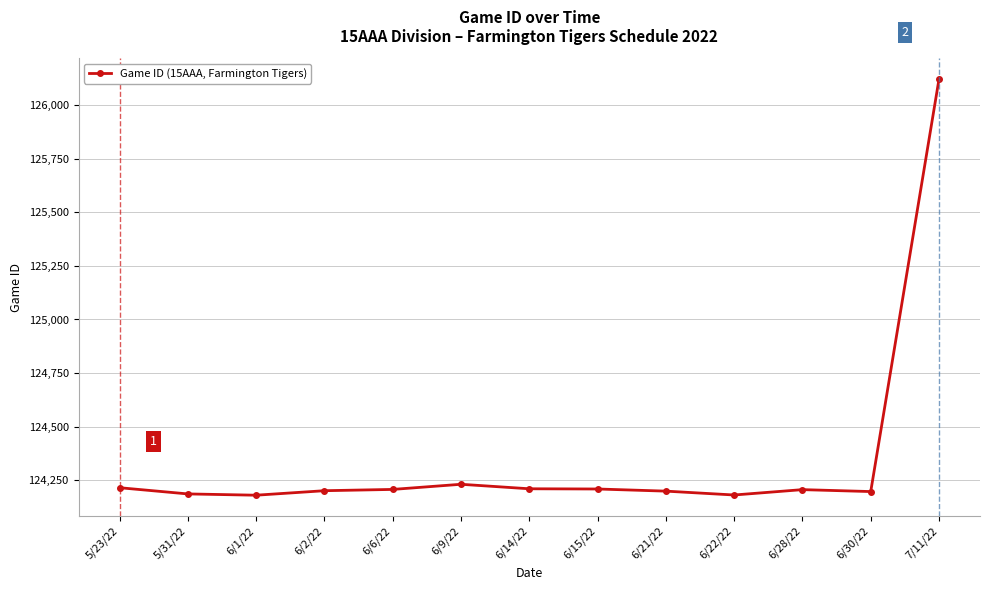

The value at 6/1/22 is 191881. True or false?

False